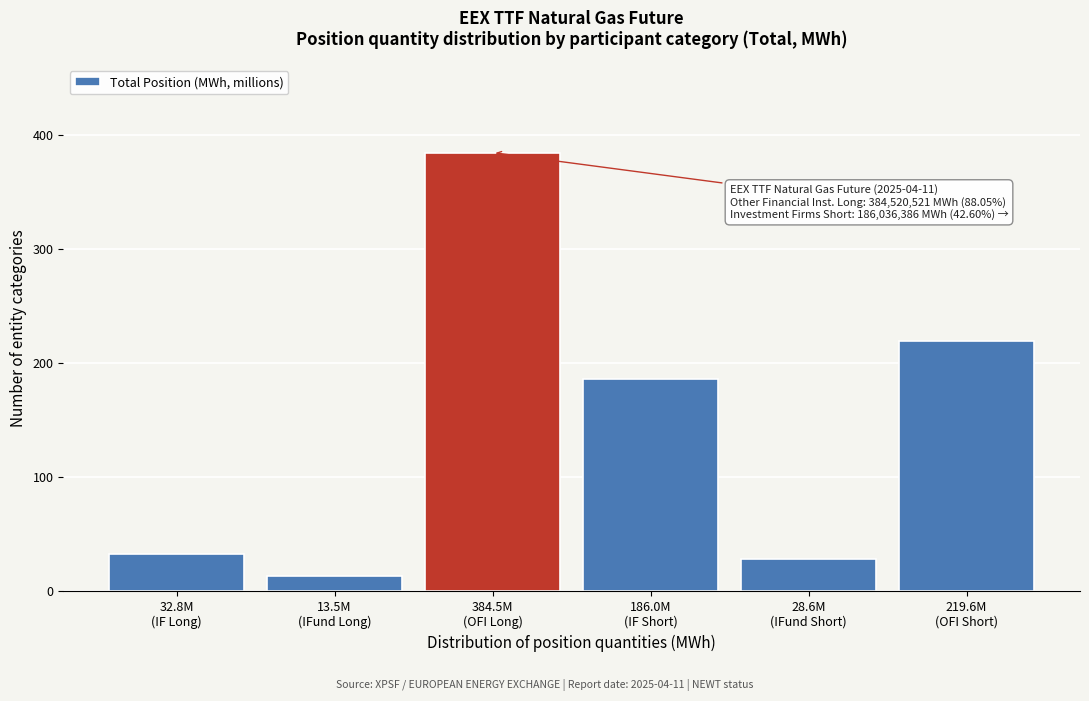

Reading left to right, list all the values displayed in this chart.

32.8	13.5	384.5	186.0	28.6	219.6